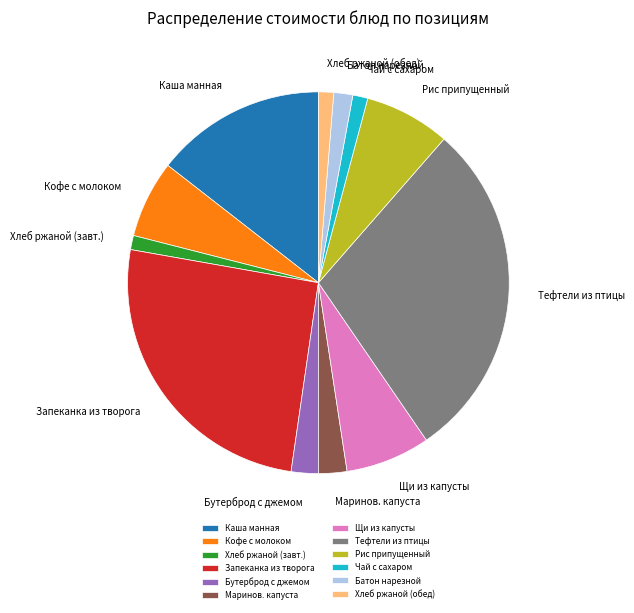

What is the largest slice in the pie chart?

Тефтели из птицы